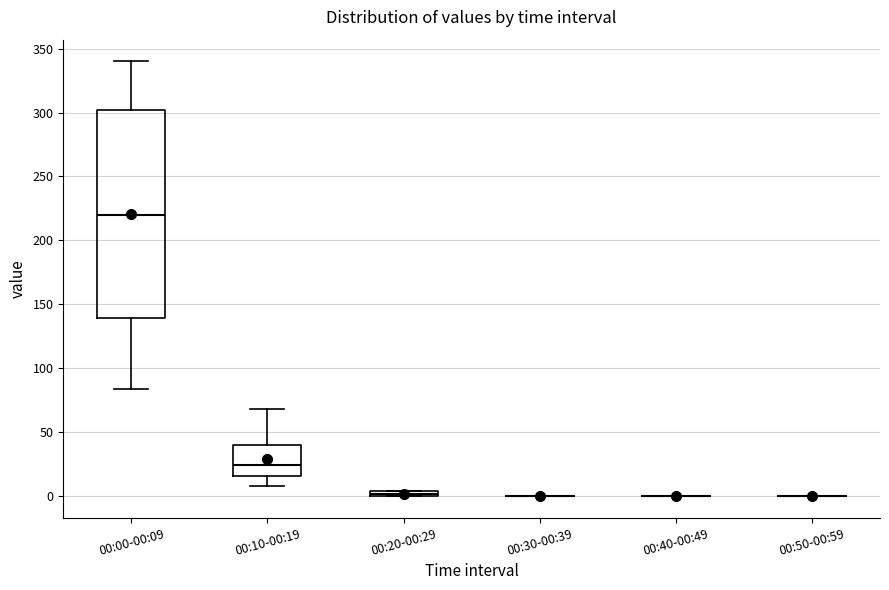

Comparing the boxes themselves (not the whiskers), which one is the tallest?

00:00-00:09